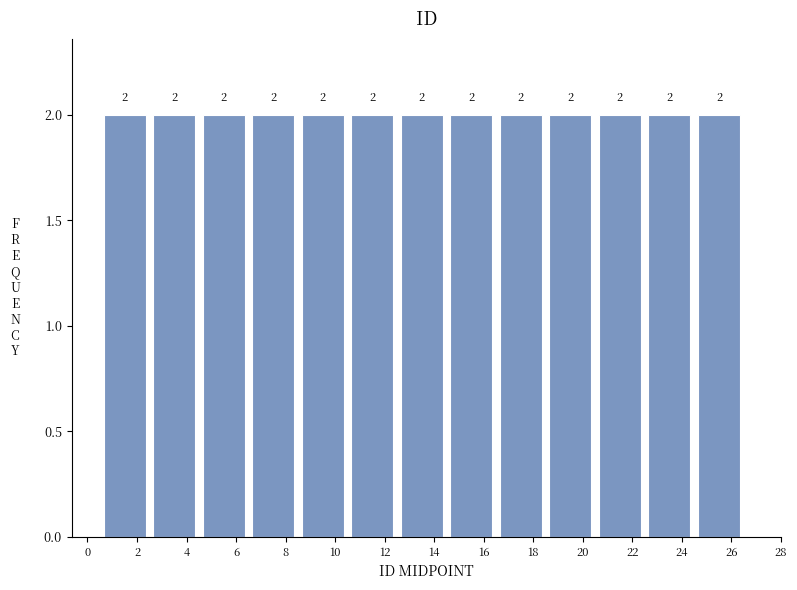

How tall is the bar that spans 10.5 to 12.5 on the x-axis?

2